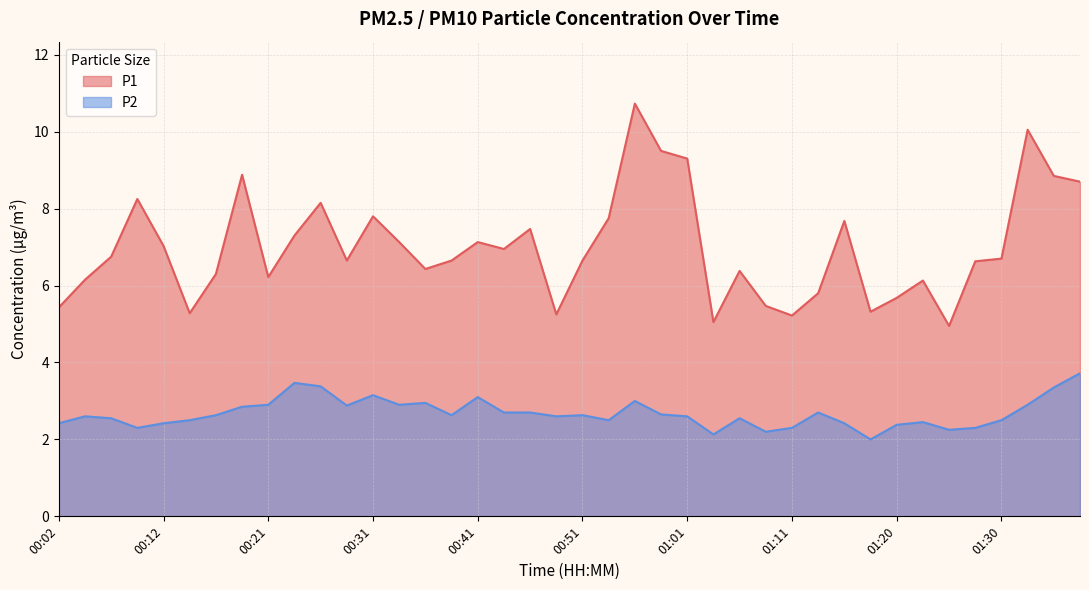

Rank the categories by P2 value from lowest to highest.

01:18, 01:03, 01:08, 01:25, 00:09, 01:11, 01:28, 01:20, 00:02, 00:12, 01:15, 01:23, 00:14, 00:53, 01:30, 00:07, 01:06, 00:04, 00:48, 01:01, 00:16, 00:39, 00:51, 00:58, 00:43, 00:46, 01:13, 00:19, 00:29, 00:21, 00:34, 01:33, 00:36, 00:56, 00:41, 00:31, 01:35, 00:26, 00:24, 01:37